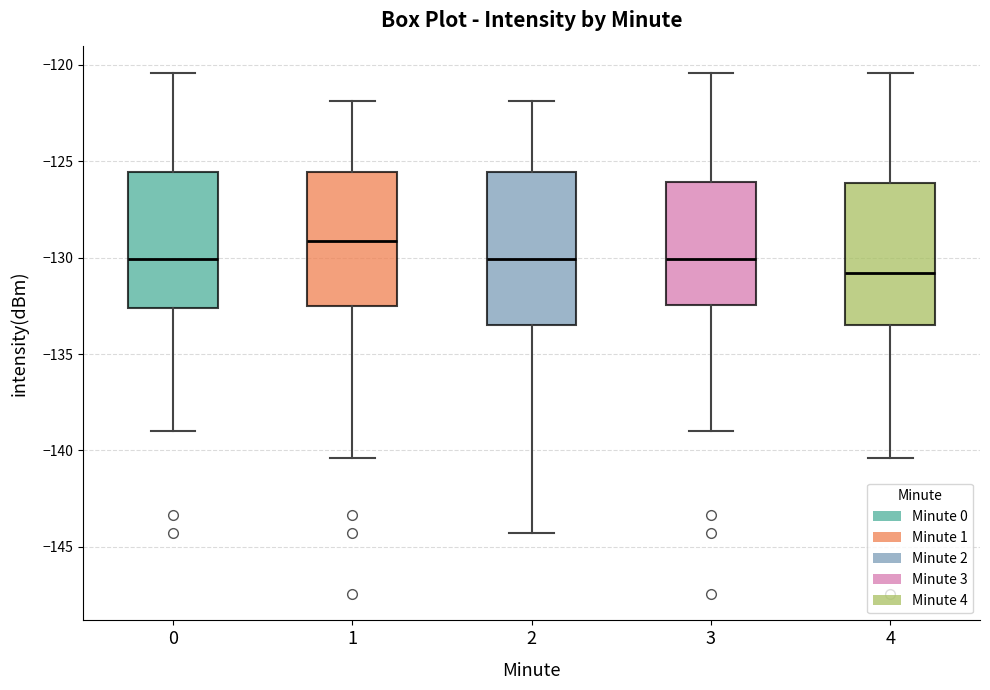

Reading left to right, read every box against the y-axis: the position of its median line, the range the box covers, and the ends of its whiskers. The values are not printed on the chart, so give them approximately, as read against the axis.

0: median -130.0, box -132.5 to -125.5, whiskers -139.0 to -120.5
1: median -129.0, box -132.5 to -125.5, whiskers -140.5 to -122.0
2: median -130.0, box -133.5 to -125.5, whiskers -144.5 to -122.0
3: median -130.0, box -132.5 to -126.0, whiskers -139.0 to -120.5
4: median -131.0, box -133.5 to -126.0, whiskers -140.5 to -120.5